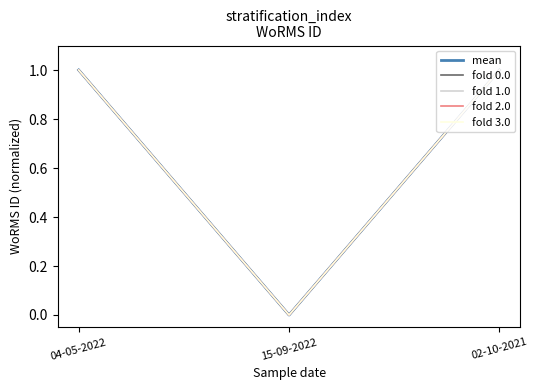

Does the chart display data point markers on the line(s)?

No